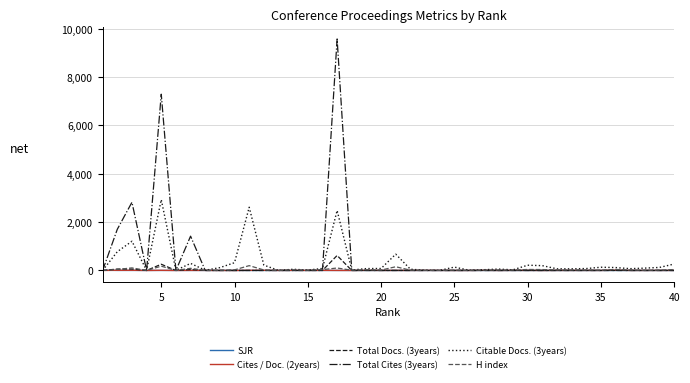

What are all the series names shown in the legend?

SJR, Cites / Doc. (2years), Total Docs. (3years), Total Cites (3years), Citable Docs. (3years), H index